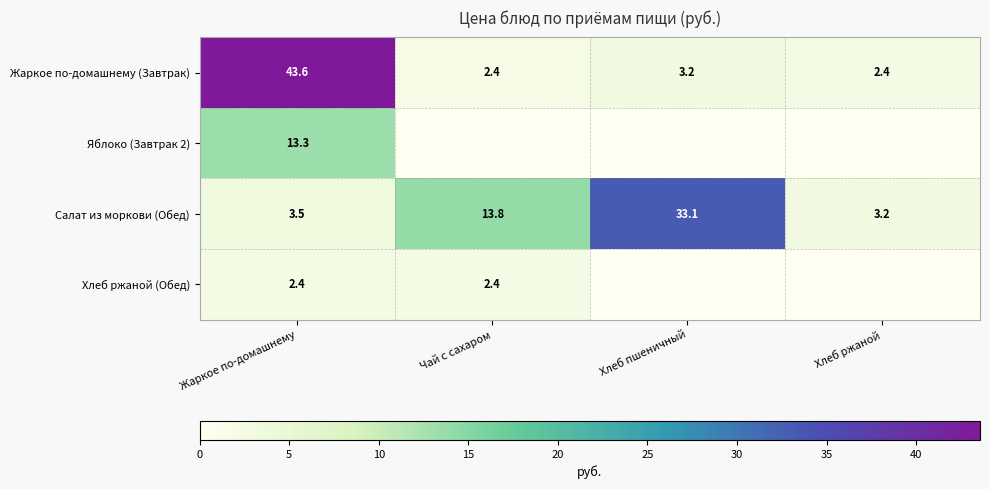

What is the difference between the maximum and minimum values in the Салат из моркови (Обед) series?

29.9